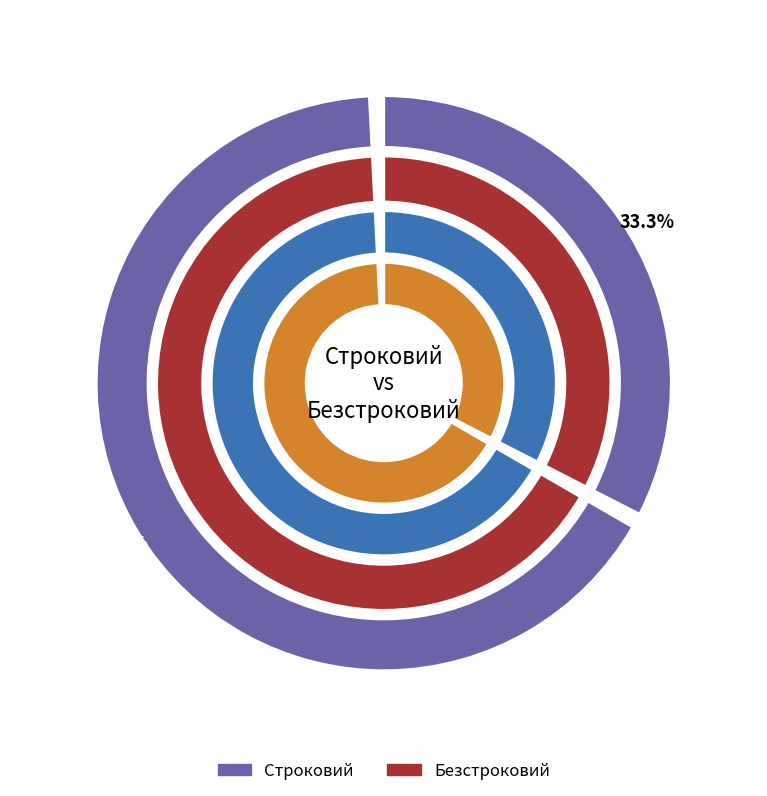

Rank the categories by value from lowest to highest.

Строковий, Безстроковий